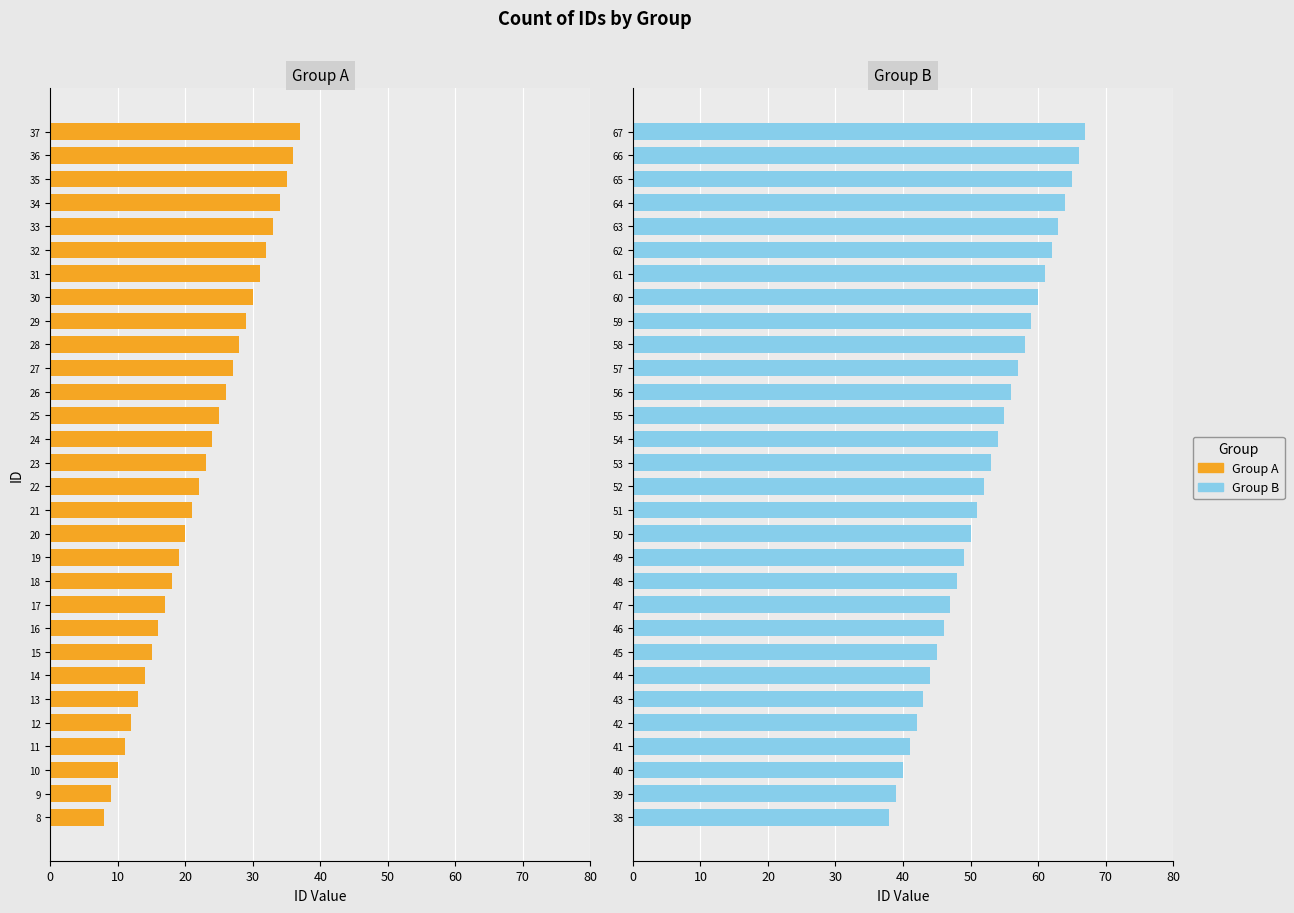

What is the value of the Group A bar at the 4th from the left?

11